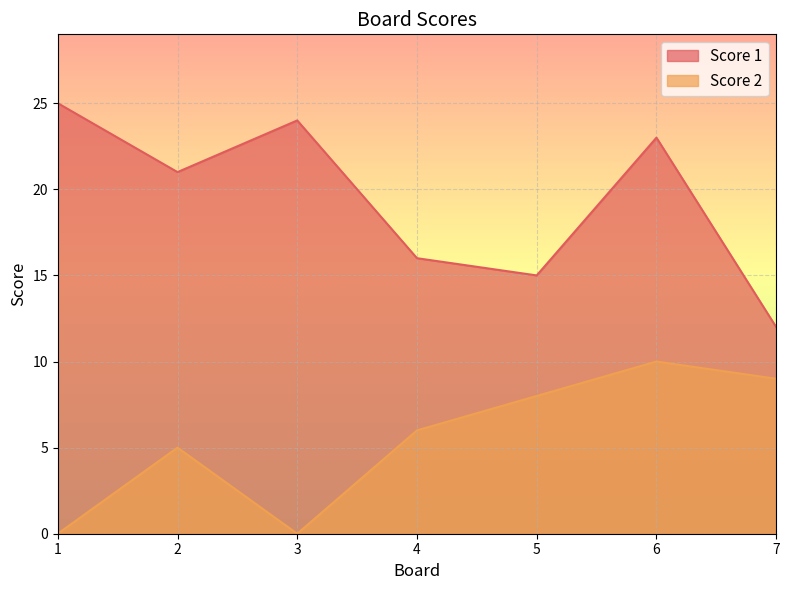

Where is Score 2 nearest to the value 5?

2